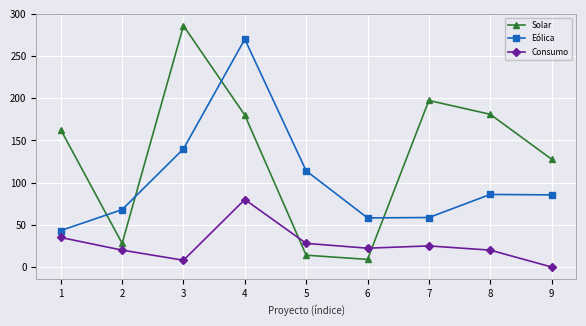

At which category is the sum across all series the highest?

4